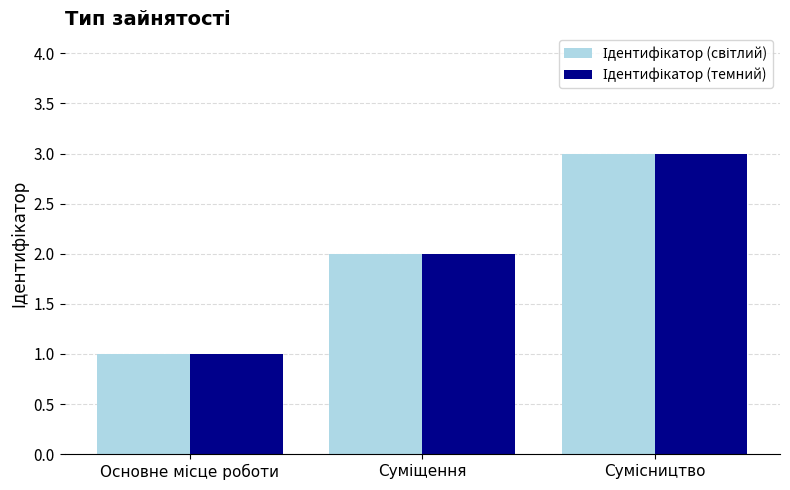

The Ідентифікатор (світлий) series shows 2 at Суміщення. True or false?

True